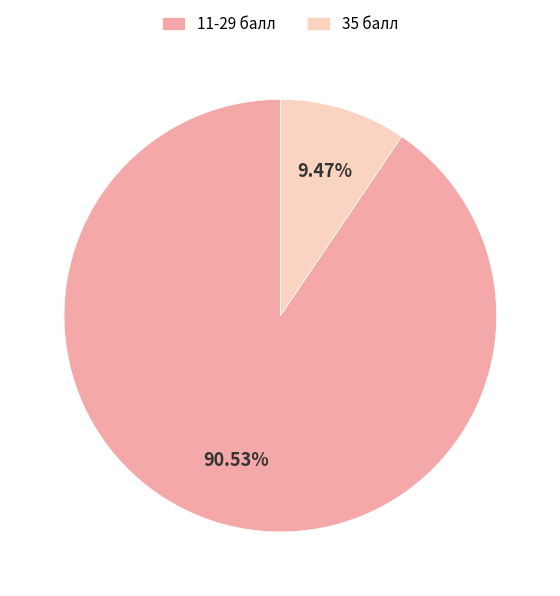

Is the sum of 11-29 балл and 35 балл greater than half?

Yes